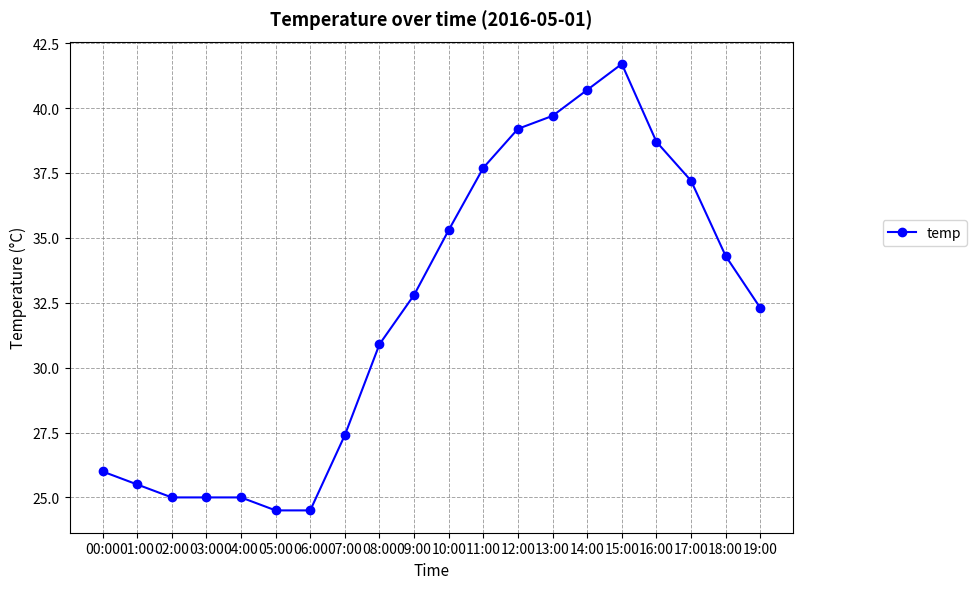

True or false: there are more than 0 points higher than both neighbors.

True